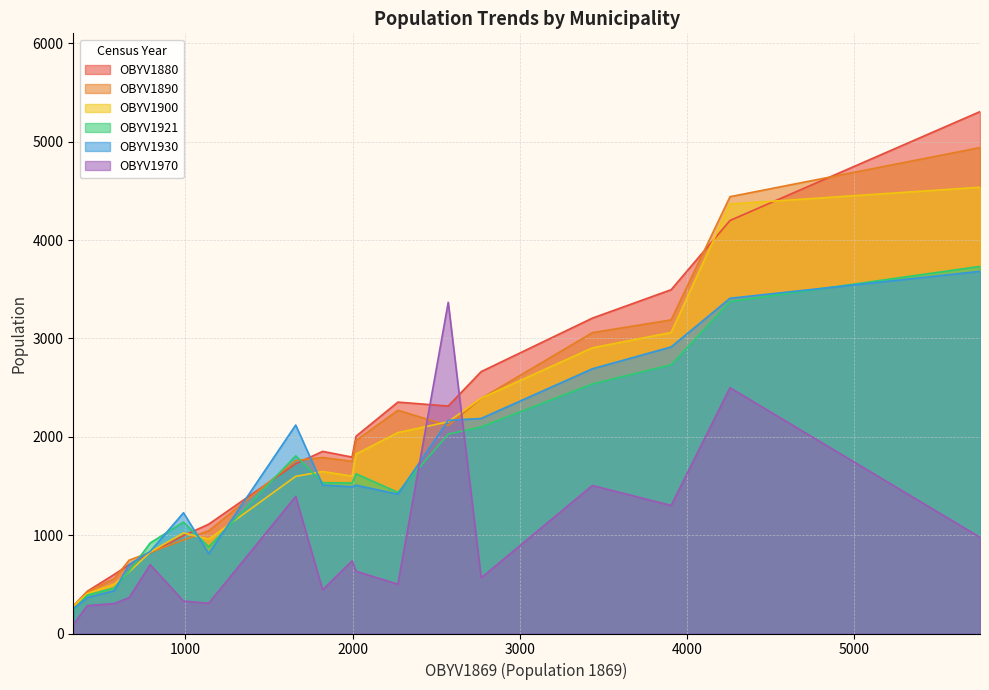

Which series has the largest range (max minus min)?

OBYV1880